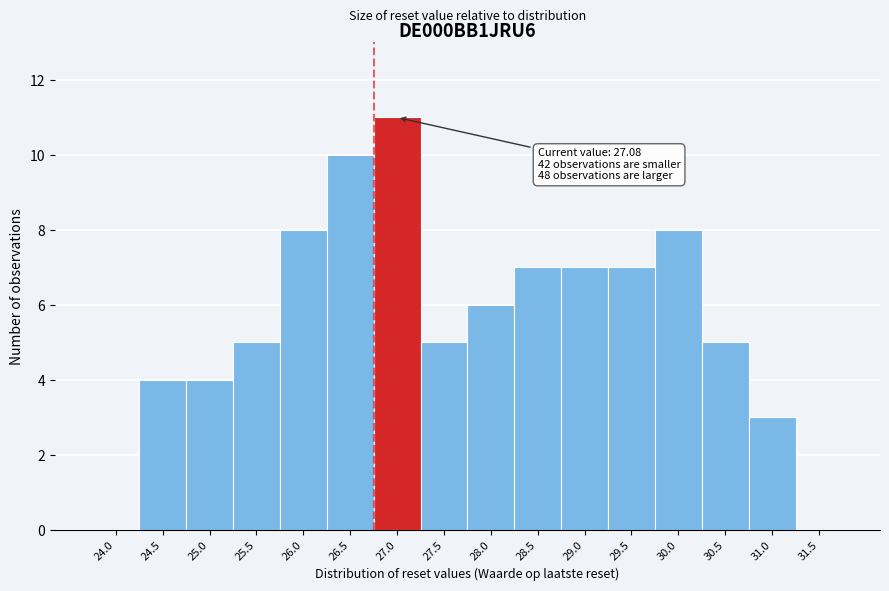

Reading left to right, what are all the values shown in this chart?

24.0=0	24.5=4	25.0=4	25.5=5	26.0=8	26.5=10	27.0=11	27.5=5	28.0=6	28.5=7	29.0=7	29.5=7	30.0=8	30.5=5	31.0=3	31.5=0